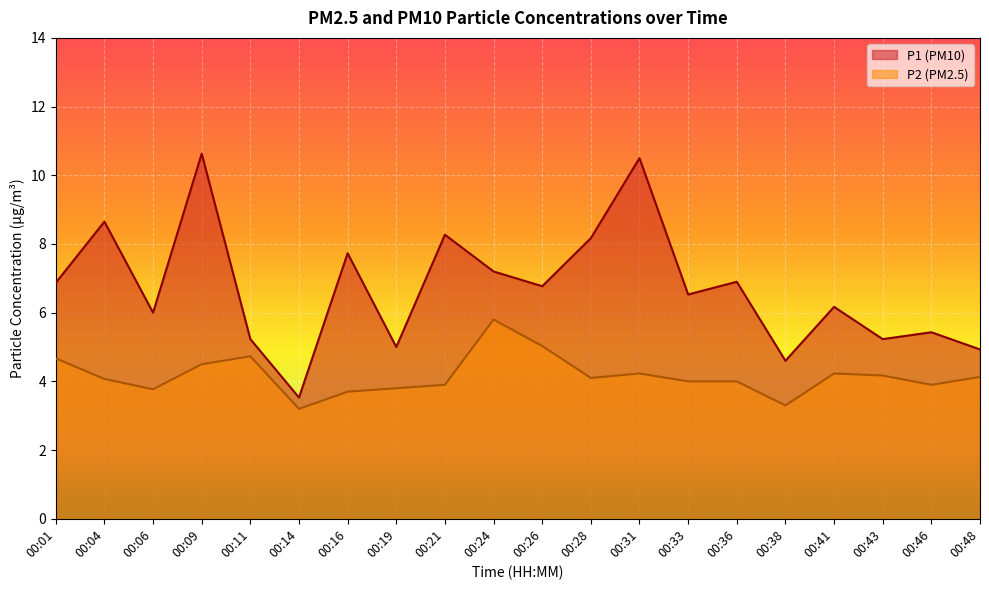

True or false: P2 and P1 cross at least once.

False